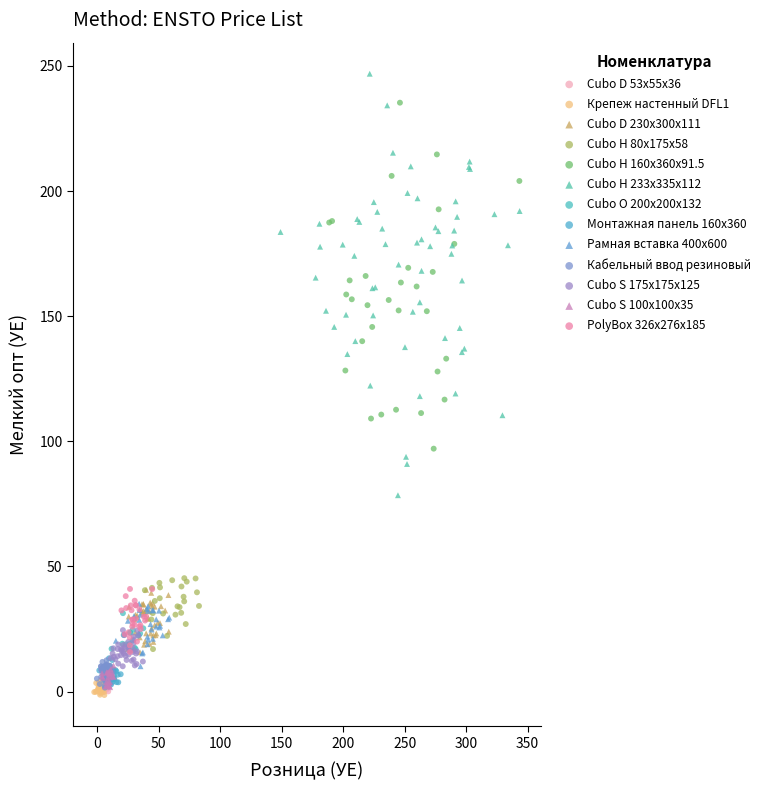

Which series reaches the maximum Y coordinate?

Cubo H 233x335x112